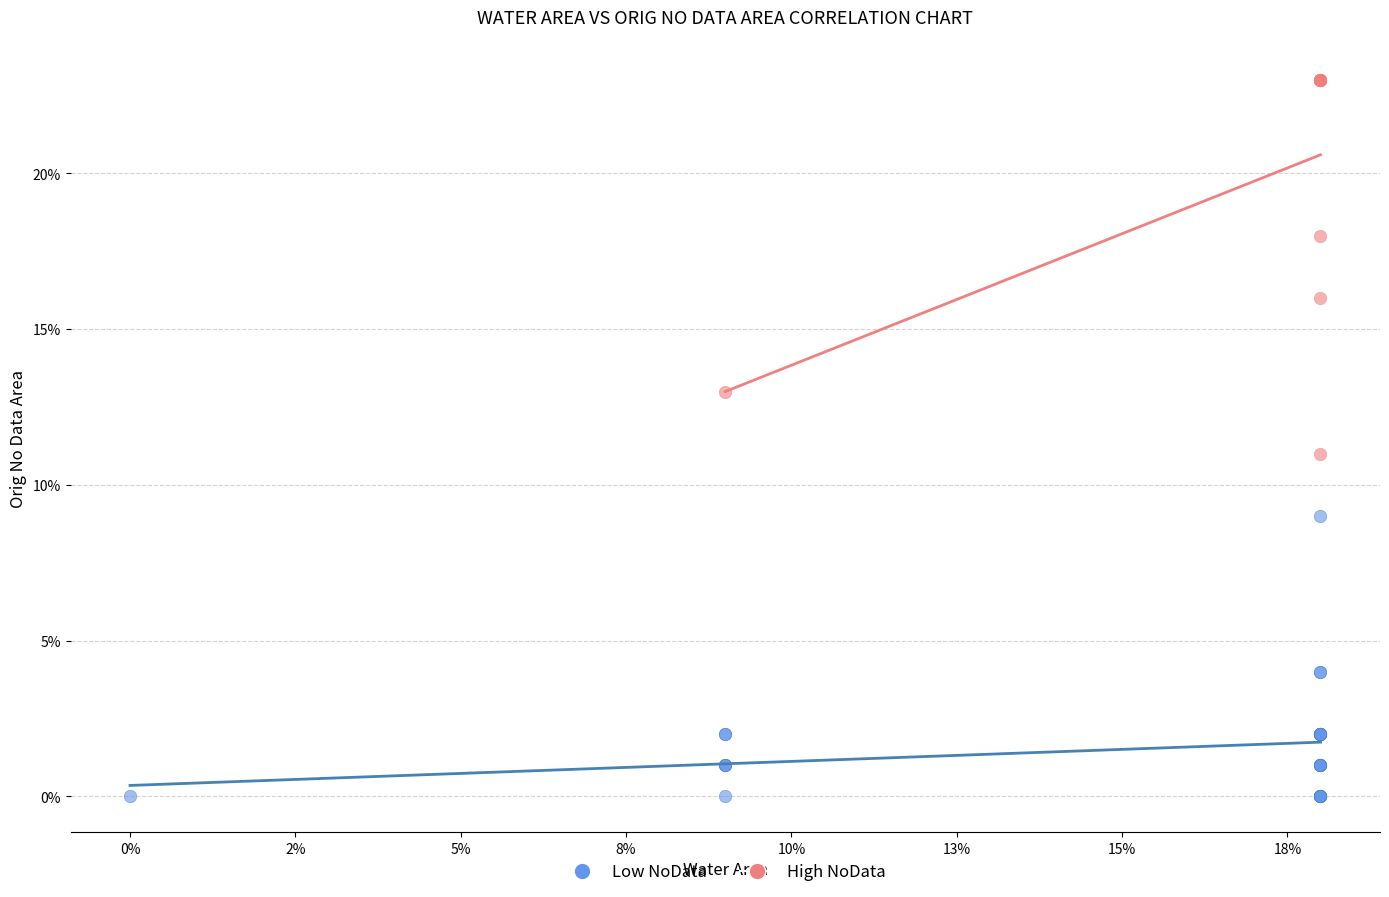

Which series has the largest Y range (max minus min)?

High NoData